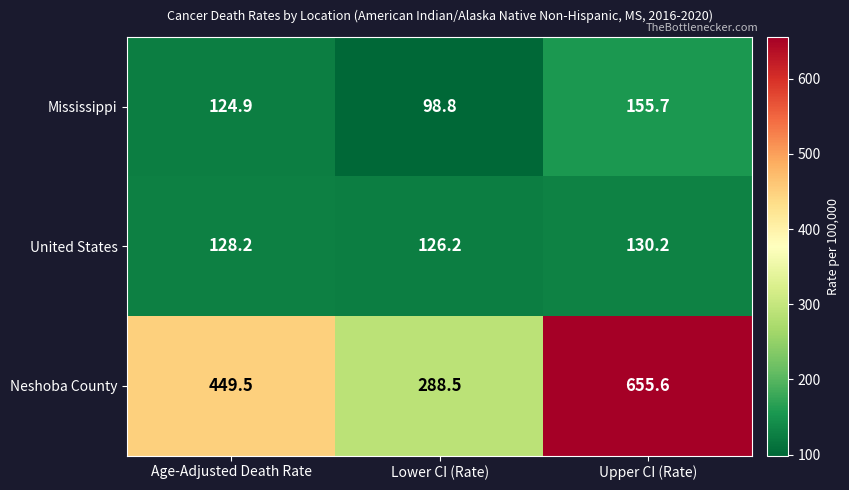

Between Lower CI (Rate) and Upper CI (Rate), which series saw the biggest shift?

Neshoba County